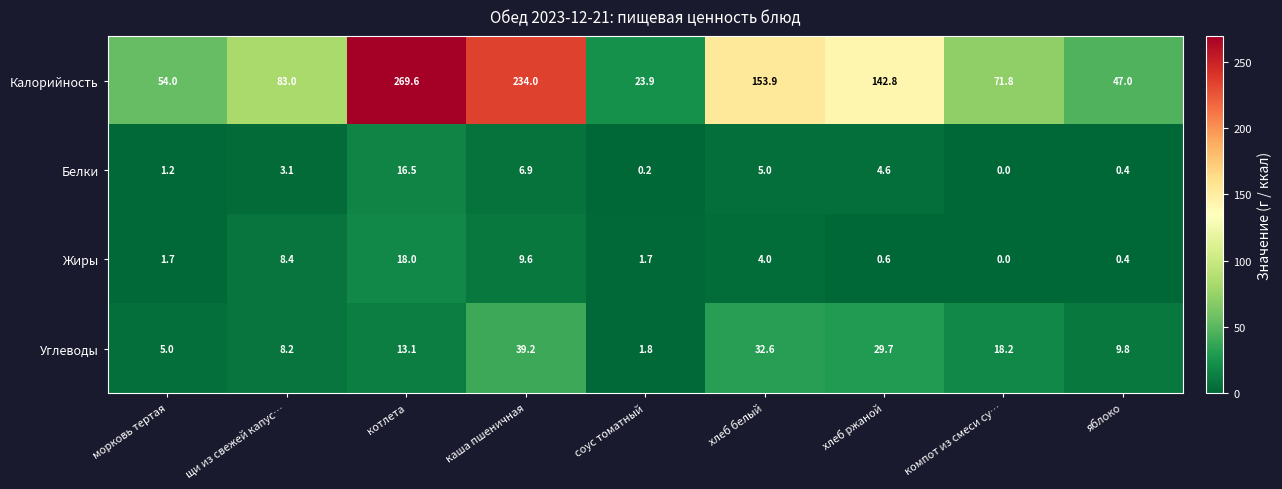

What is the difference between the highest and lowest values at каша пшеничная?

227.1